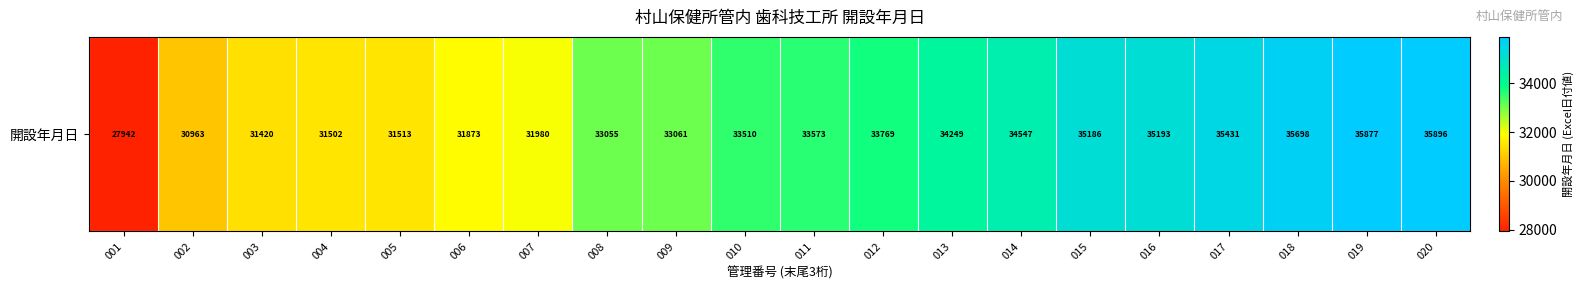

What is the sum of the values at 002 and 009?

64024